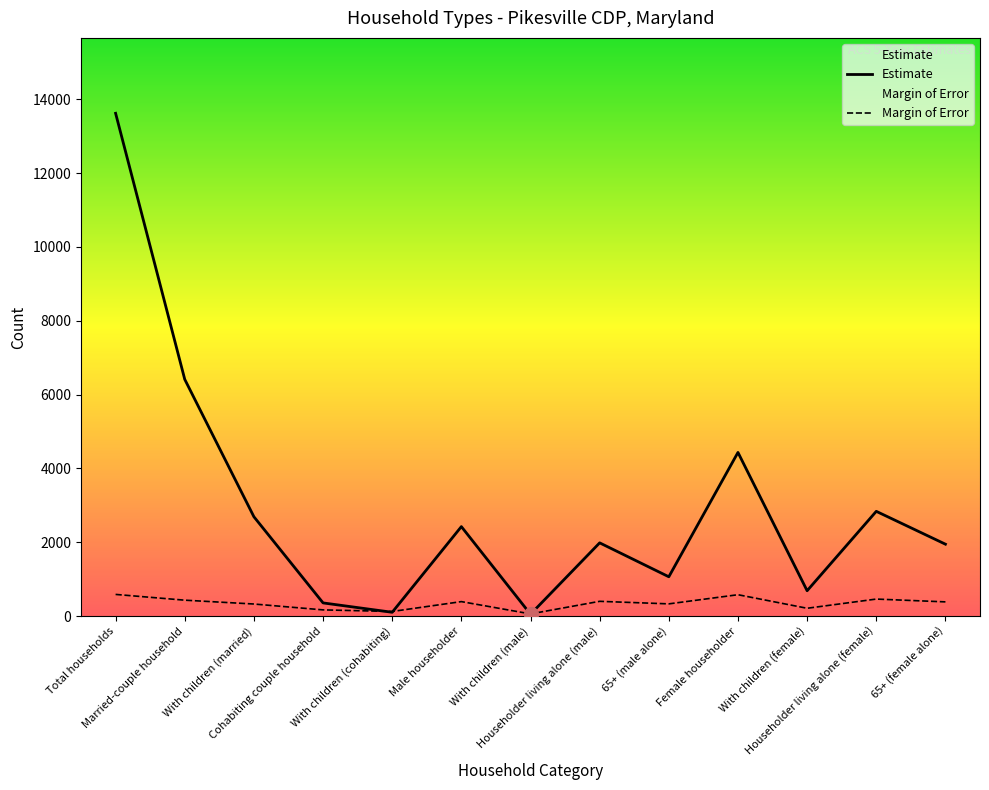

At 65+ (male alone), list the series in order from largest to smallest.

Estimate, Margin of Error